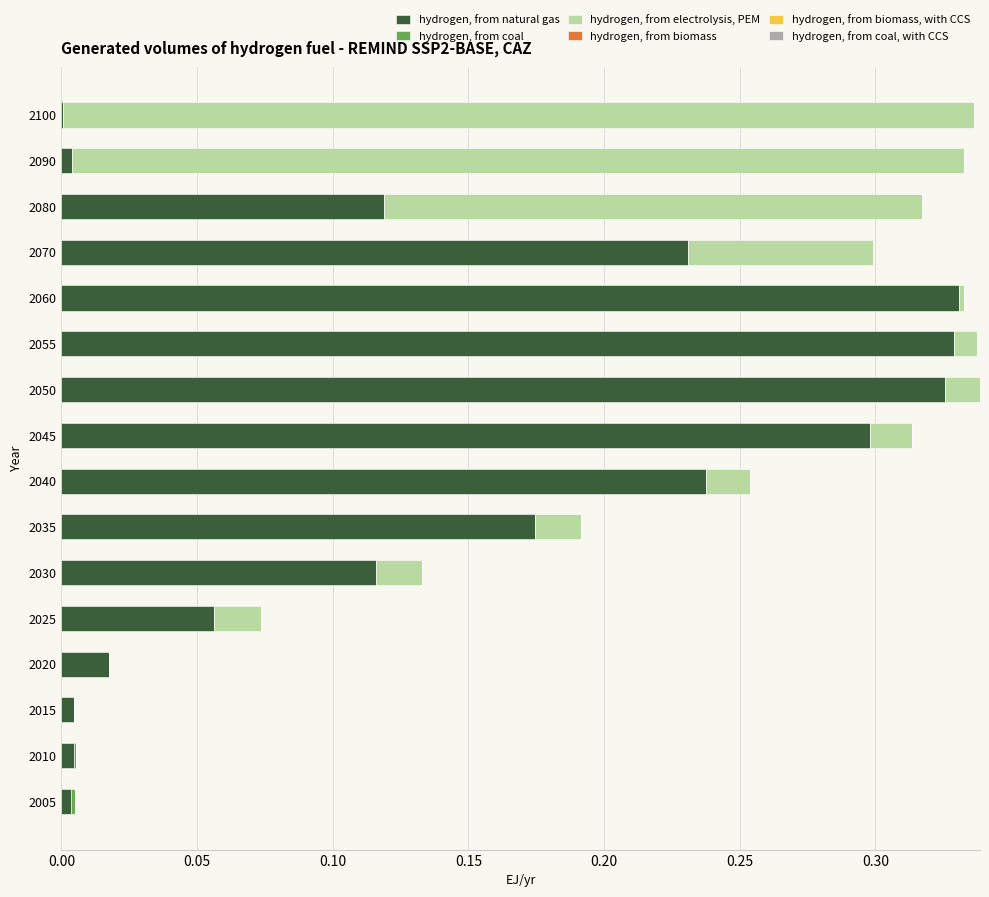

The hydrogen, from natural gas series shows 0.3 at 2045. True or false?

True